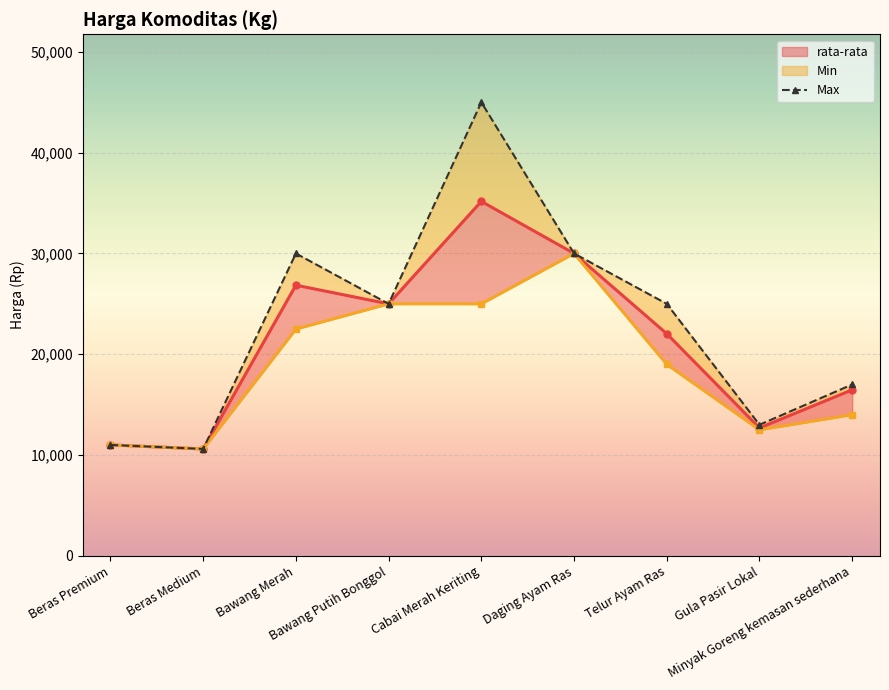

Is it true that the value at Cabai Merah Keriting is 45000?

True